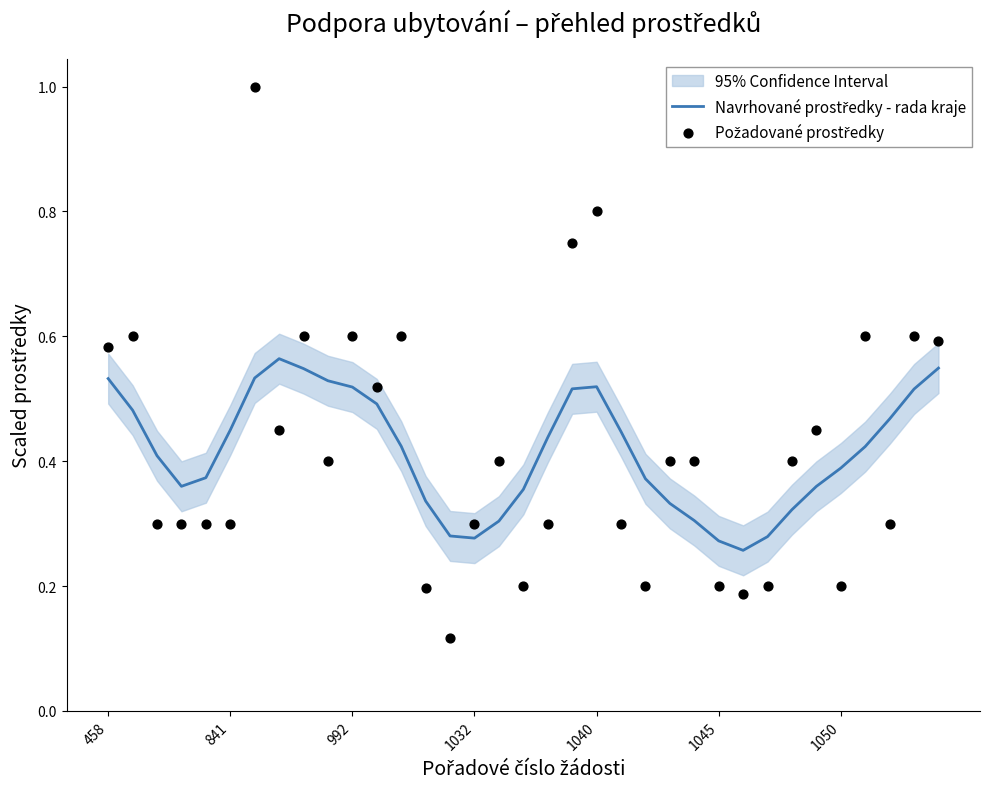

At how many categories does at least one series exceed 0?

35